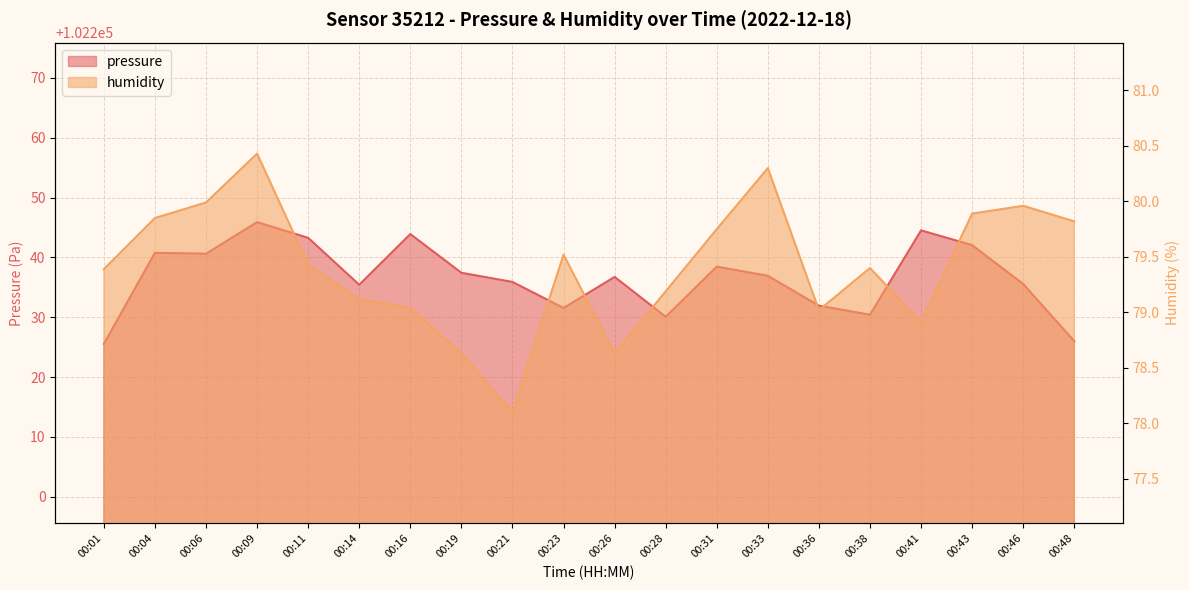

What is the average value of the pressure series?

102236.7